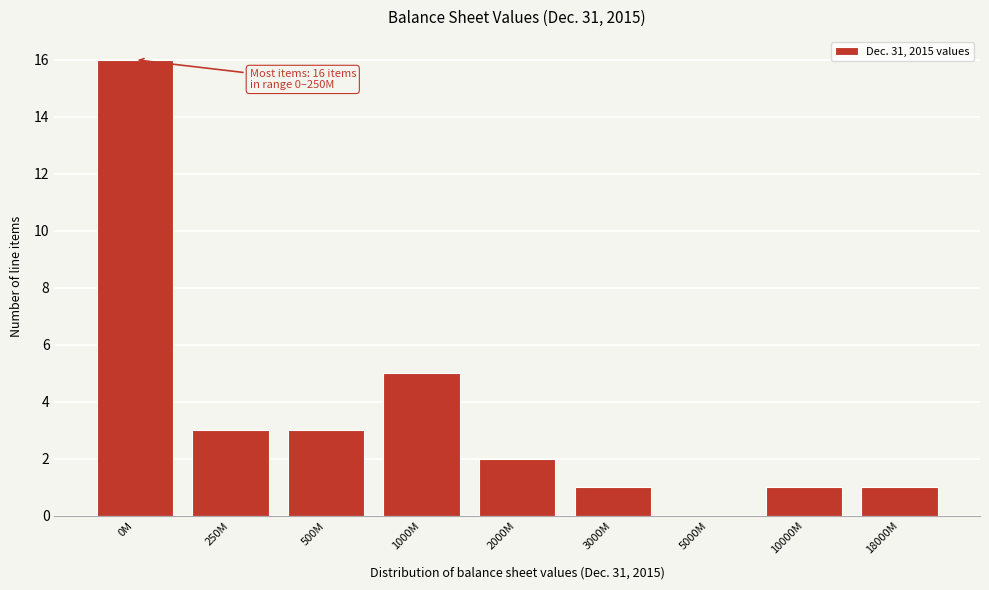

Reading left to right, extract all data points from this chart.

0M=16	250M=3	500M=3	1000M=5	2000M=2	3000M=1	5000M=0	10000M=1	18000M=1